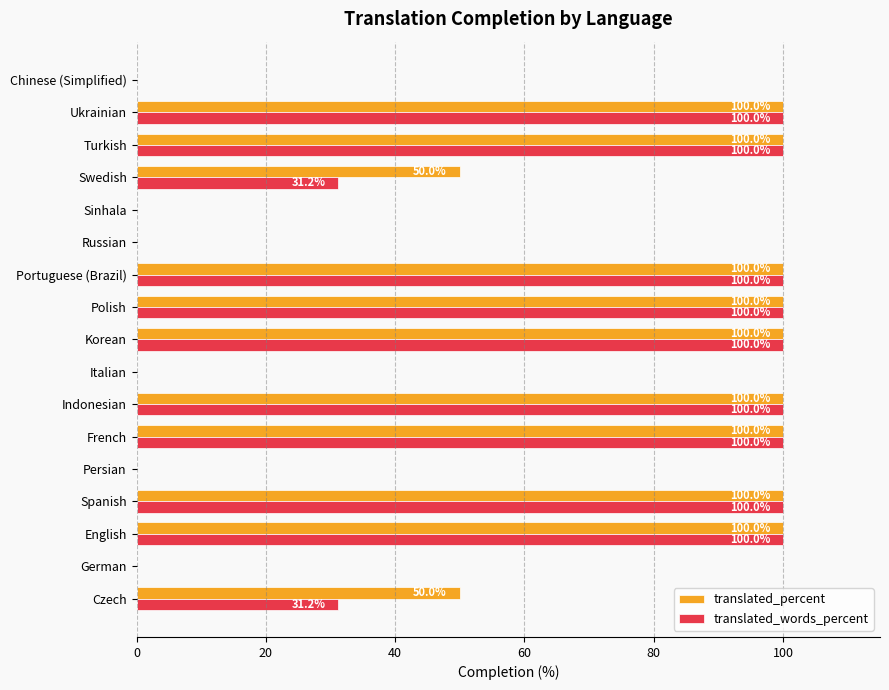

Which series changed the most between Czech and Sinhala?

translated_percent